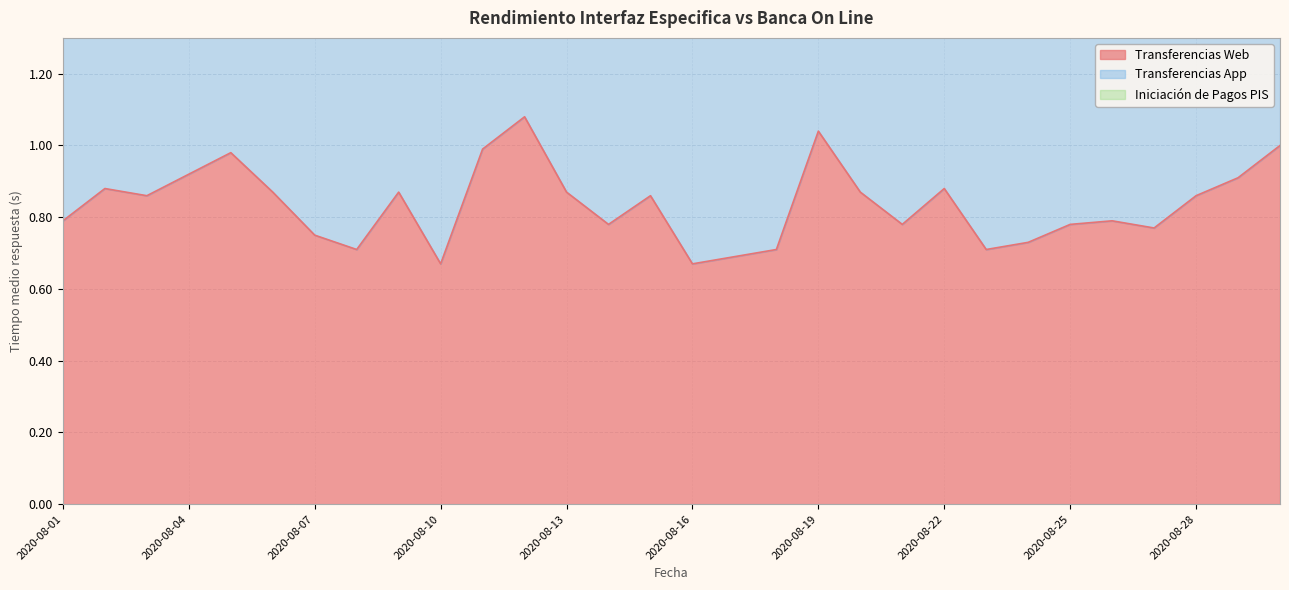

True or false: Transferencias Web and Transferencias App intersect in this chart.

False